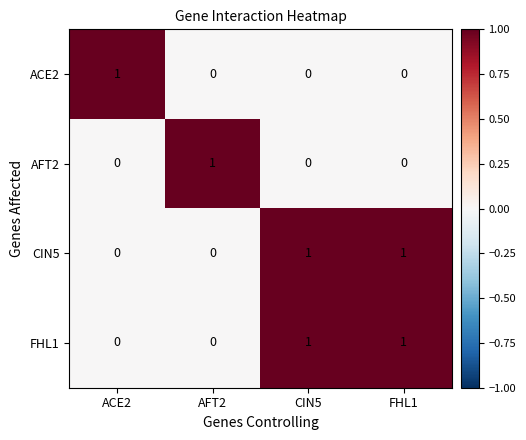

How many ACE2 values are between 0 and 1?

4